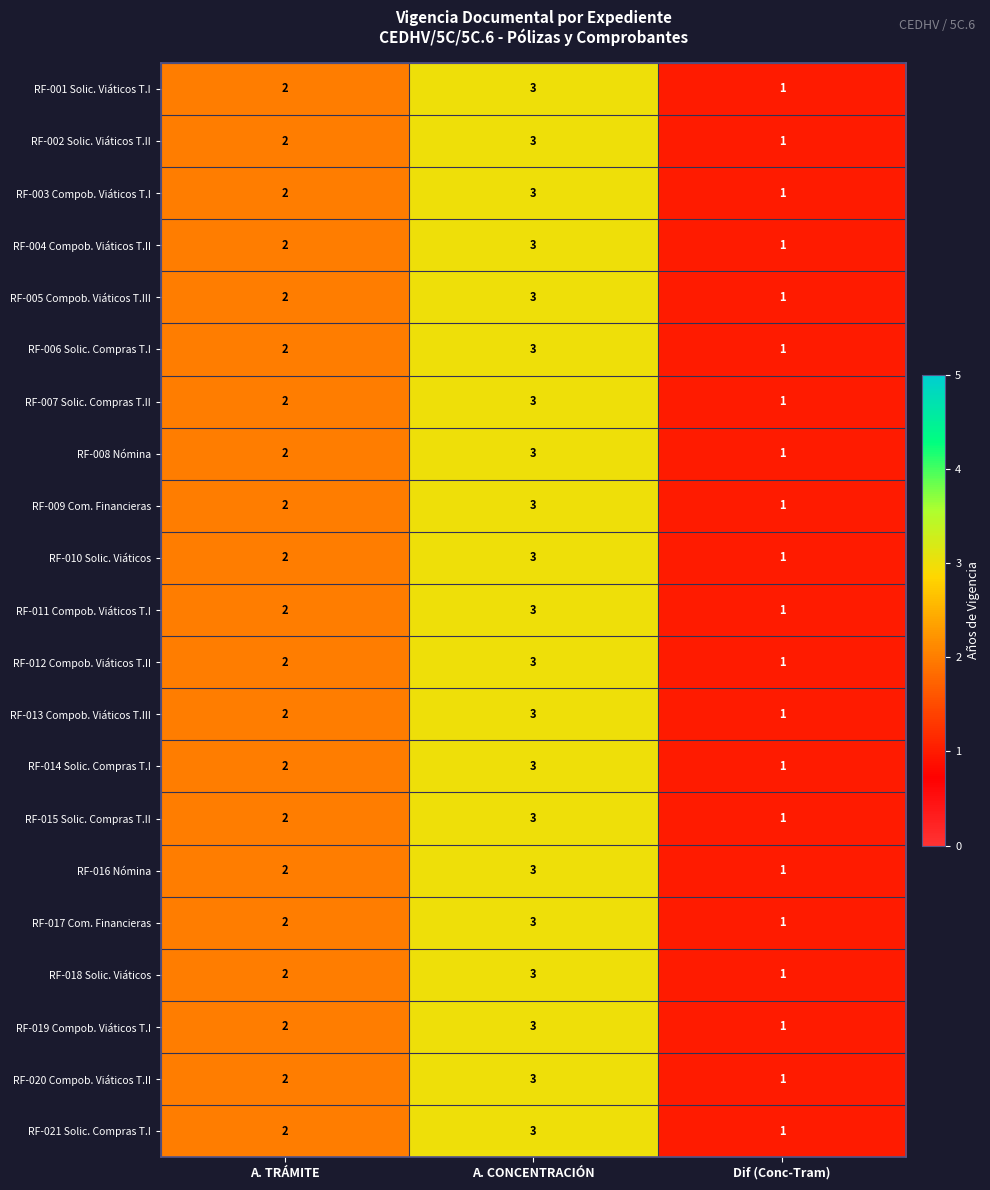

What is the sum of the RF-020 Compob. Viáticos T.II values at A. CONCENTRACIÓN and A. TRÁMITE?

5